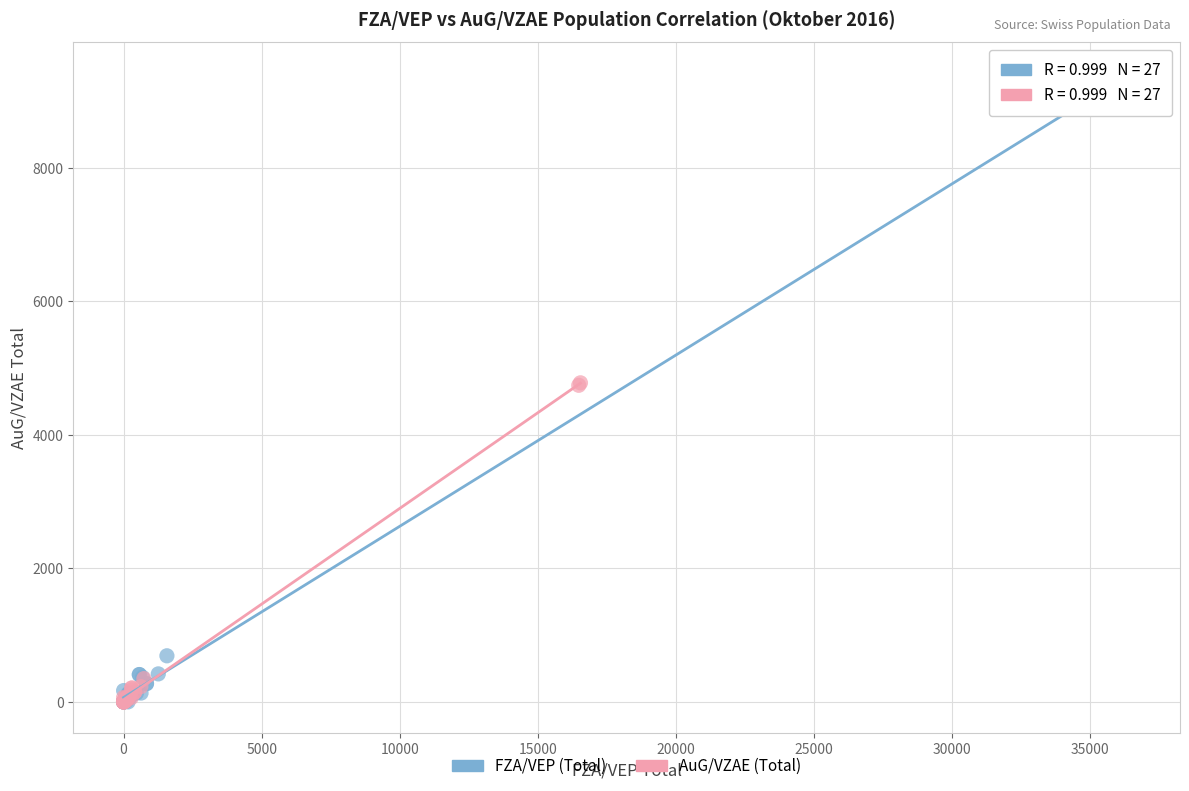

Which series has the widest spread of Y values?

FZA/VEP (Total)